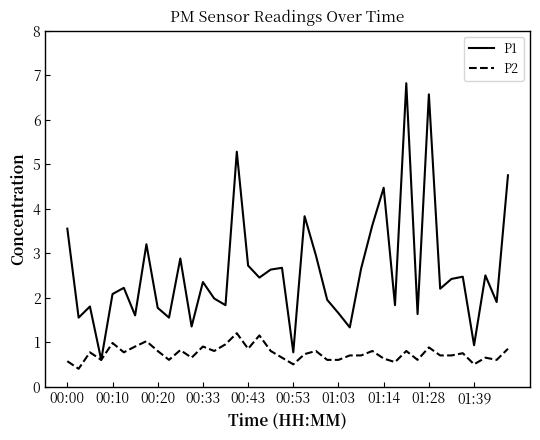

Which series has the largest total across all categories?

P1